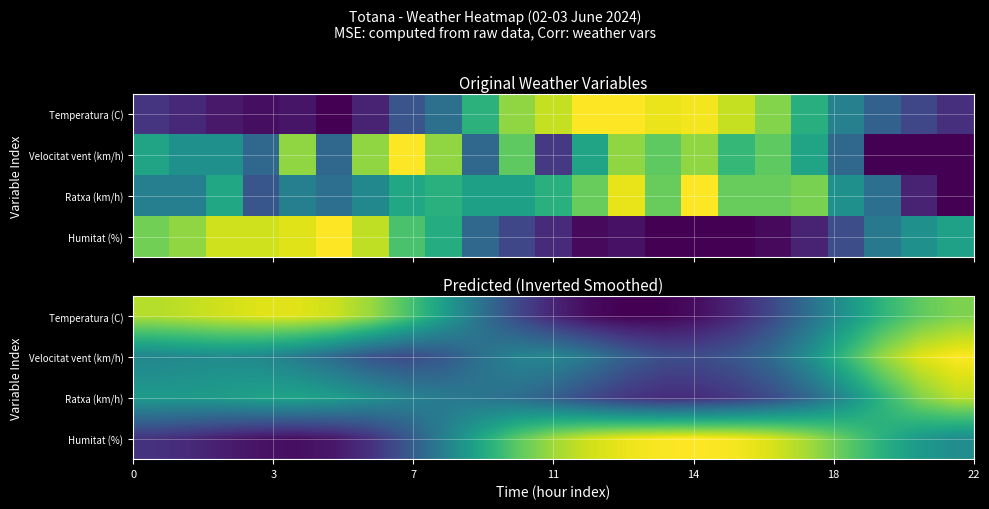

Rank the series by their maximum value, from lowest to highest.

Ratxa (km/h), Temperatura (C), Velocitat vent (km/h), Humitat (%)